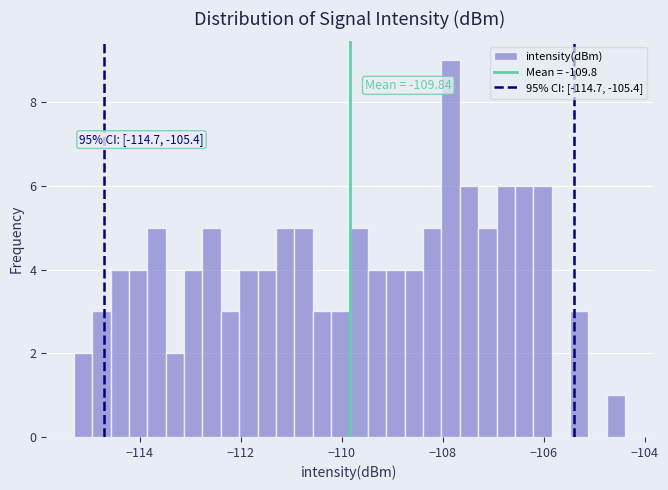

Around what value on the x-axis is the tallest bar? Give the approximate position of its centre, as read against the axis.

-107.8